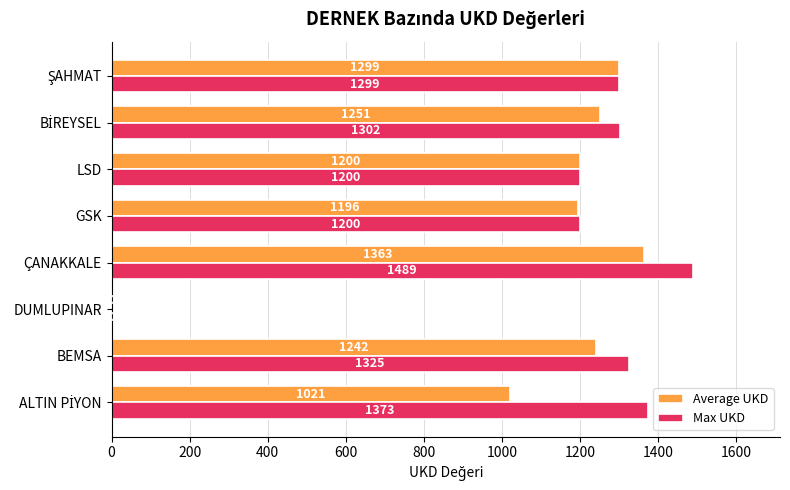

What is the sum of the Max UKD values at BEMSA and DUMLUPINAR?

1325.0